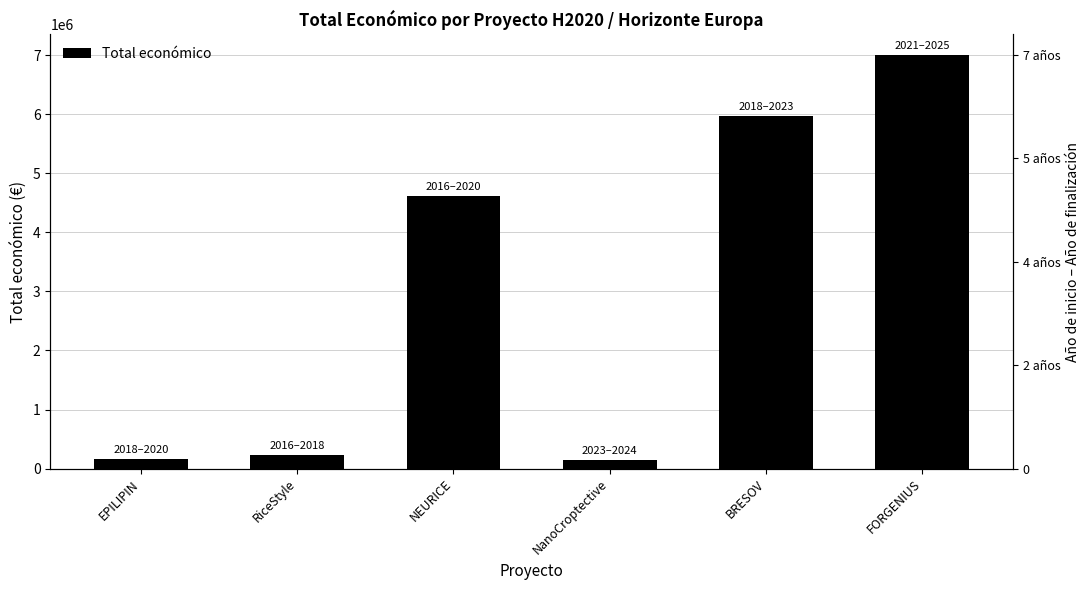

Reading right to left, what are all the values shown in this chart?

7000000	5962019	150000	4608975	223120	158121